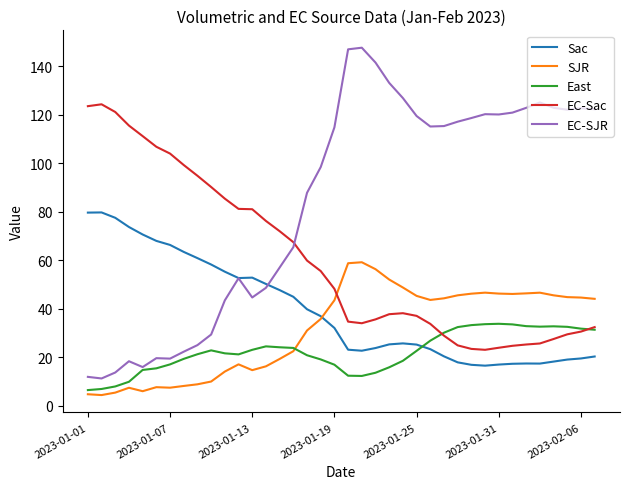

What is the difference between the maximum and minimum values in the SJR series?

54.8